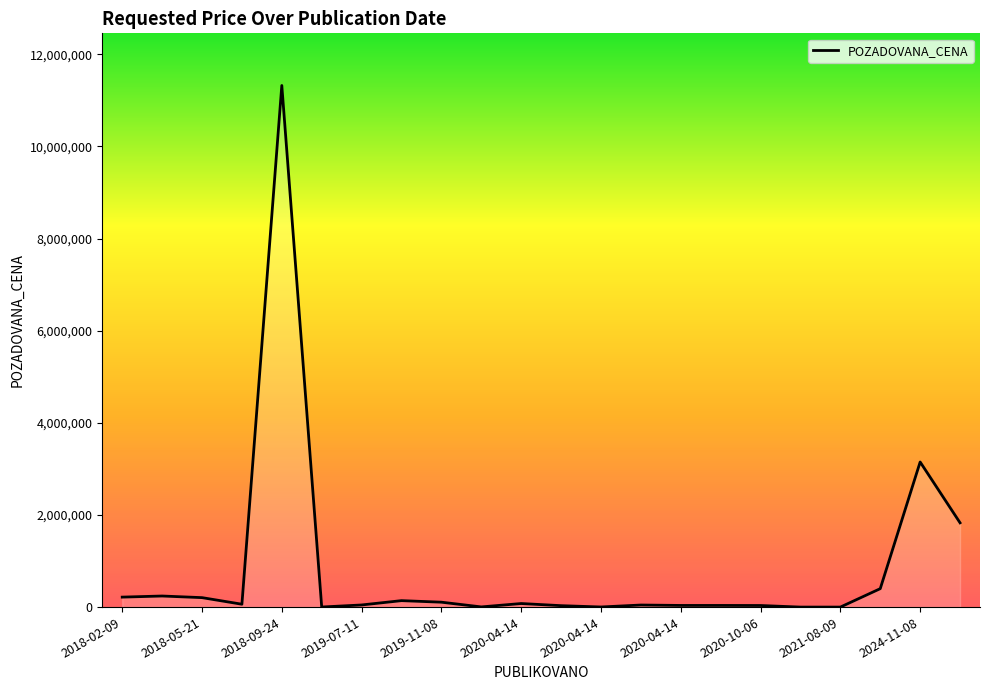

What is the greatest value displayed?

11324030